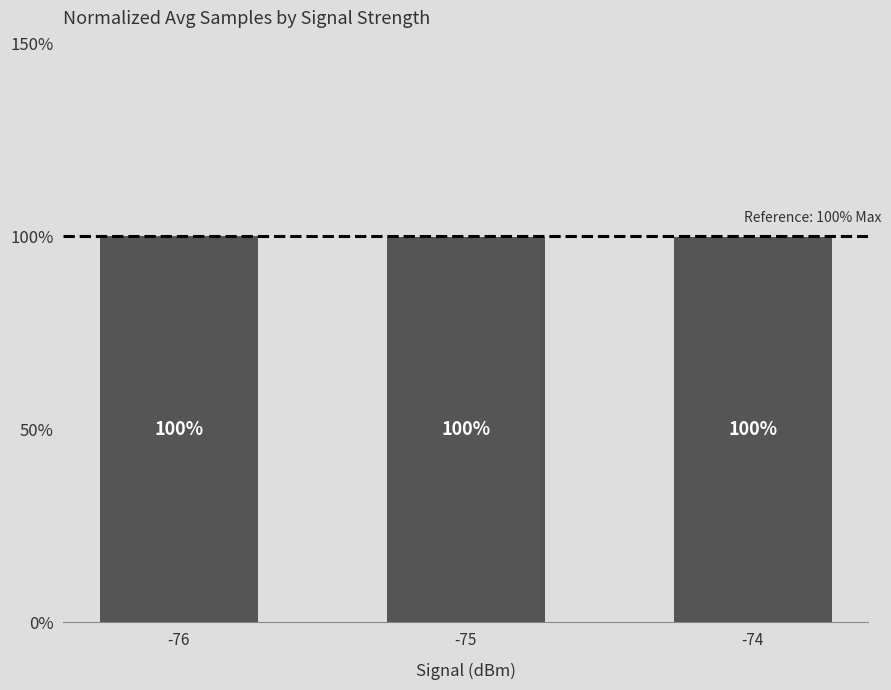

The chart shows a value of 27.4 at -75. True or false?

False